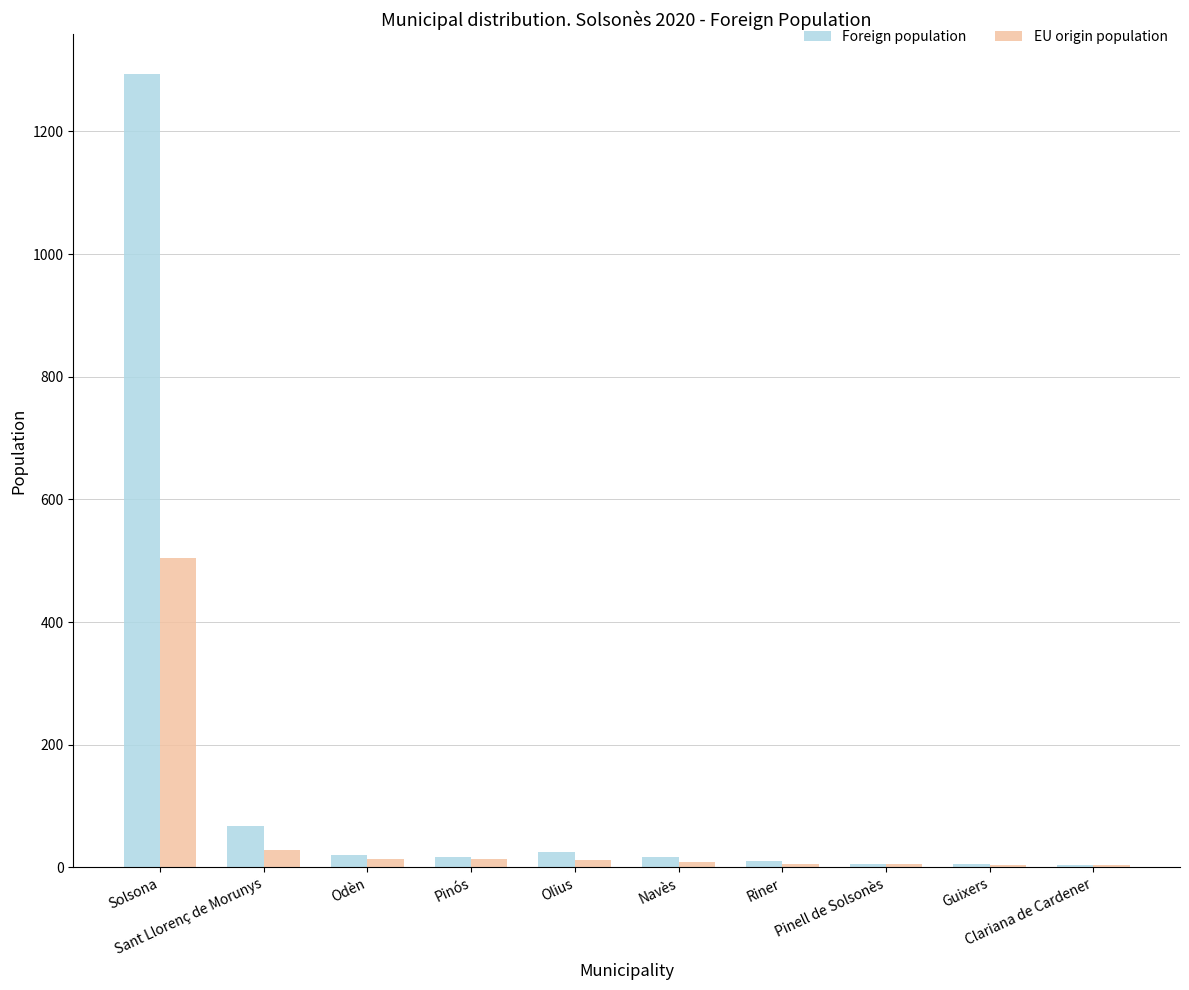

Is it true that EU origin population equals 9 at Navès?

True